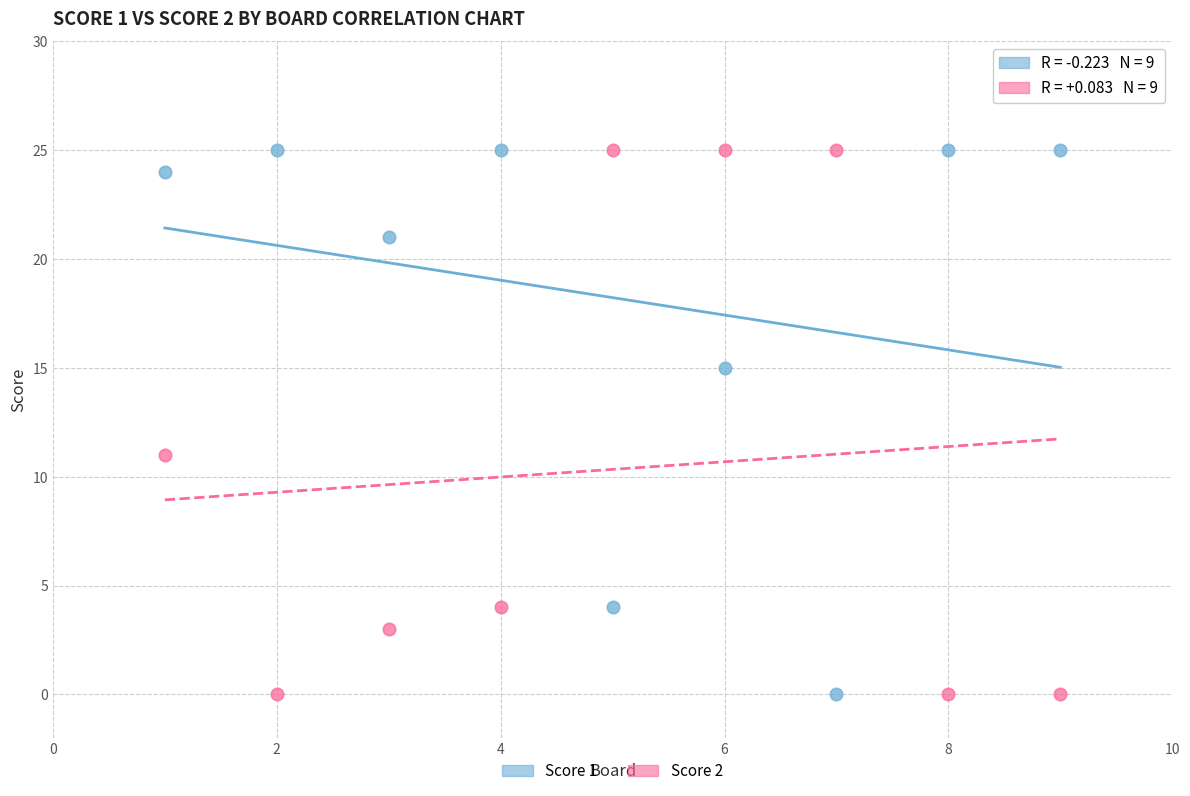

Across all data points, what is the range of Y values (max minus min)?

25